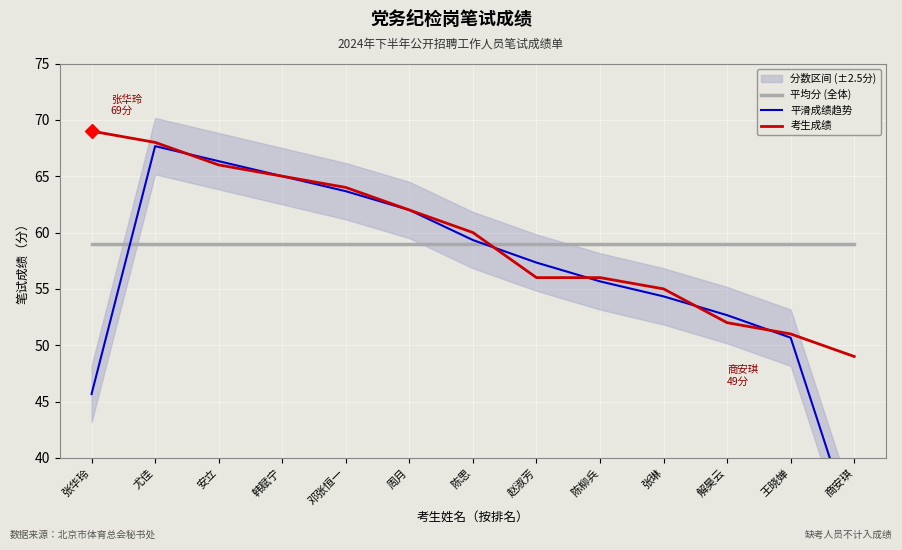

What is the maximum value for 平均分 (全体)?

59